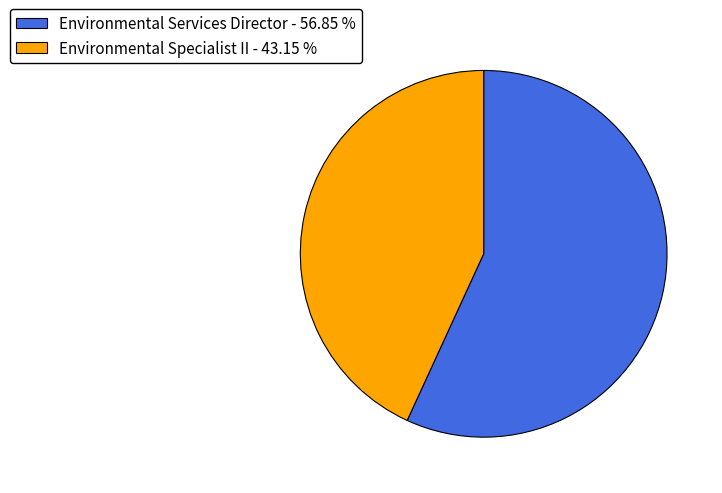

Do Environmental Services Director and Environmental Specialist II together represent more than half of the pie?

Yes